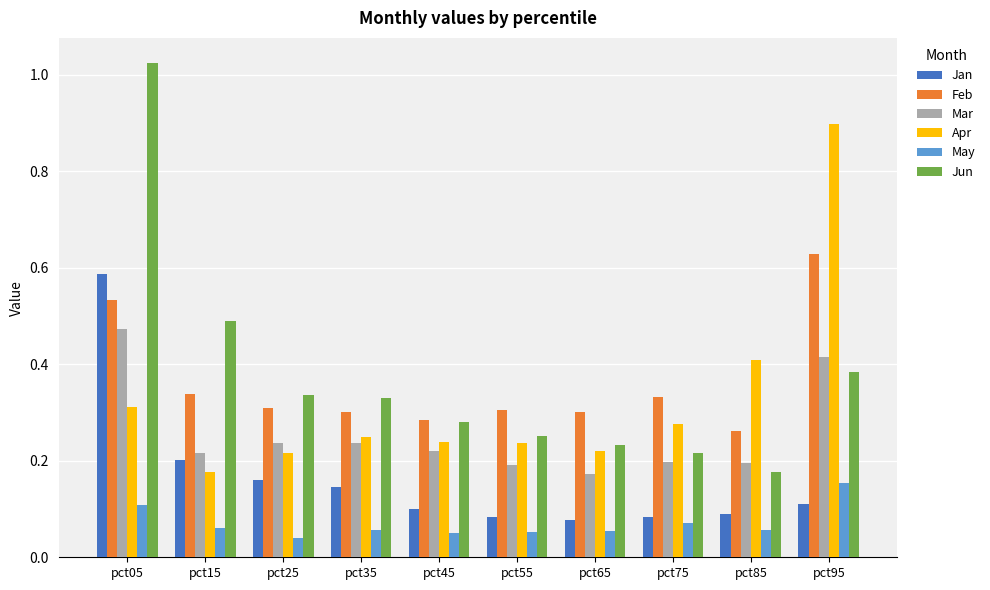

The value of Mar at pct55 is 0.3. True or false?

False